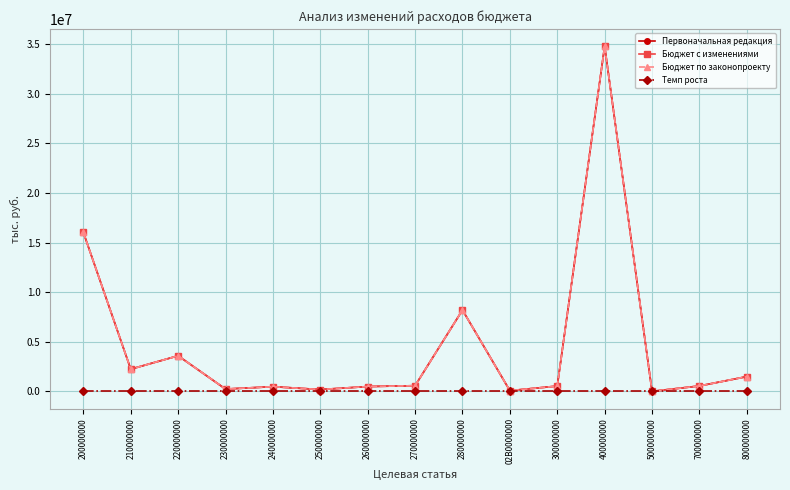

Is this an area chart (filled region under the line)?

No